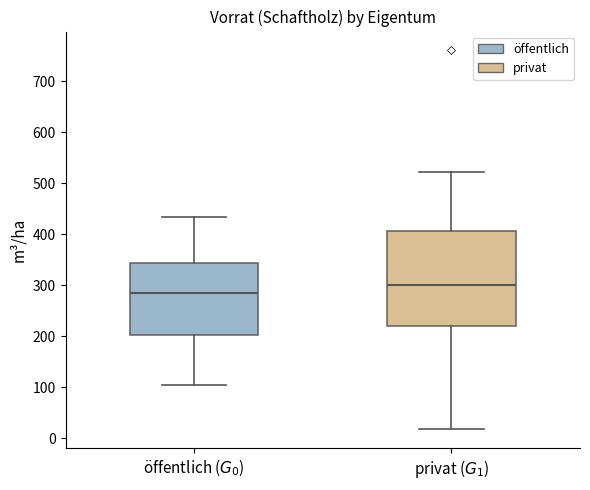

Reading left to right, read every box against the y-axis: the position of its median line, the range the box covers, and the ends of its whiskers. The values are not printed on the chart, so give them approximately, as read against the axis.

öffentlich ($G_0$): median 280, box 200 to 340, whiskers 100 to 430
privat ($G_1$): median 300, box 220 to 410, whiskers 20 to 520